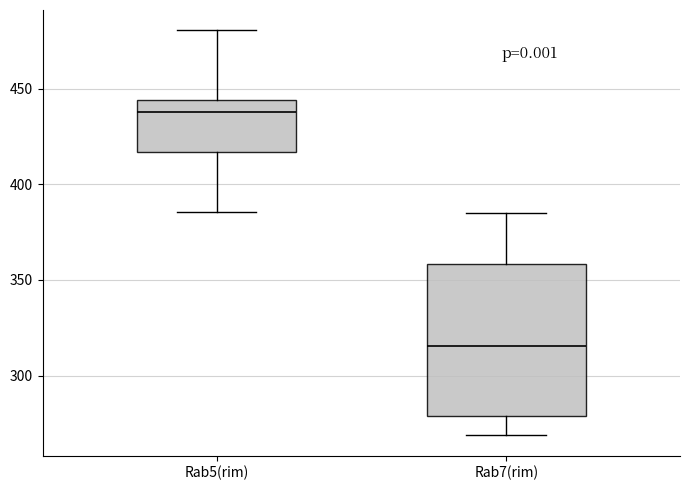

Reading left to right, read every box against the y-axis: the position of its median line, the range the box covers, and the ends of its whiskers. The values are not printed on the chart, so give them approximately, as read against the axis.

Rab5(rim): median 440, box 415 to 445, whiskers 385 to 480
Rab7(rim): median 315, box 280 to 360, whiskers 270 to 385